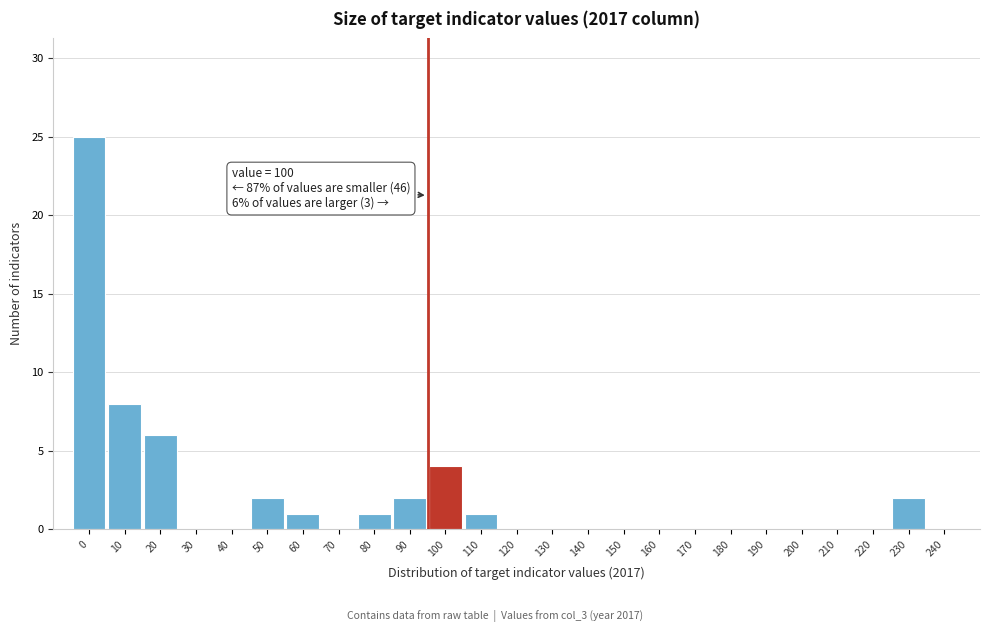

Reading right to left, extract all data points from this chart.

240=0	230=2	220=0	210=0	200=0	190=0	180=0	170=0	160=0	150=0	140=0	130=0	120=0	110=1	100=4	90=2	80=1	70=0	60=1	50=2	40=0	30=0	20=6	10=8	0=25